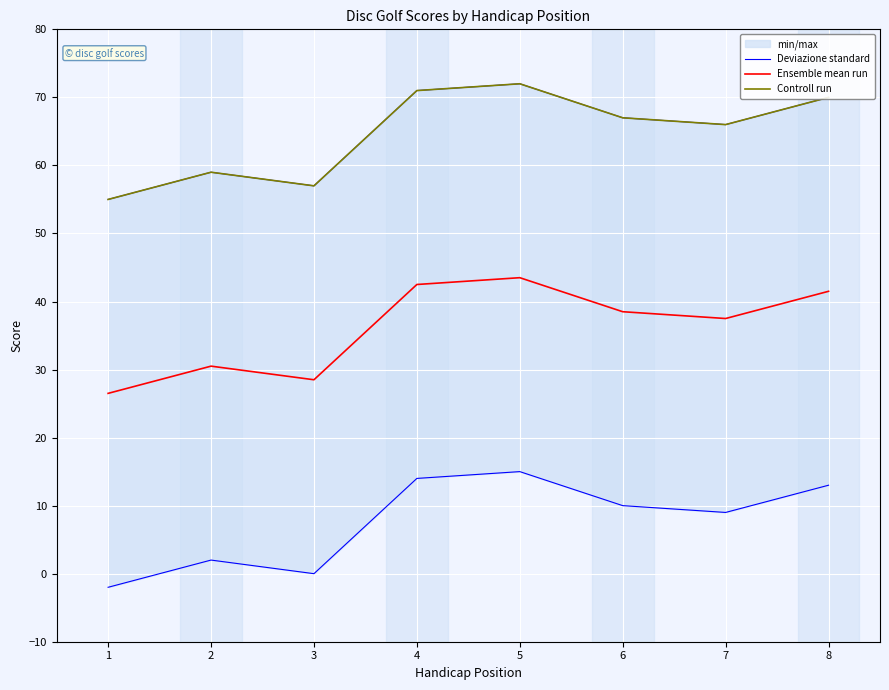

Reading right to left, transcribe all the data shown in this chart.

Deviazione standard: 8=70.0	7=66.0	6=67.0	5=72.0	4=71.0	3=57.0	2=59.0	1=55.0
Ensemble mean run: 8=41.5	7=37.5	6=38.5	5=43.5	4=42.5	3=28.5	2=30.5	1=26.5
Controll run: 8=70.0	7=66.0	6=67.0	5=72.0	4=71.0	3=57.0	2=59.0	1=55.0